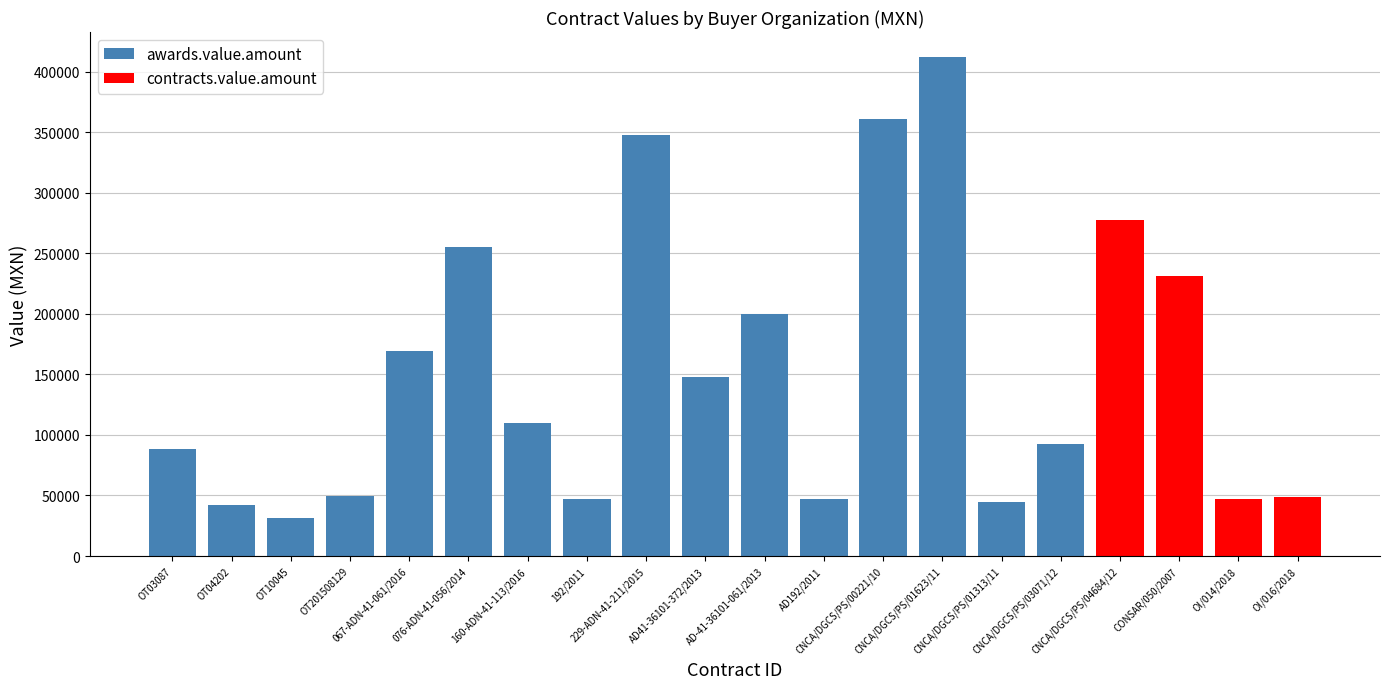

True or false: contracts.value.amount has a value of 46014.9 at OT03087.

False